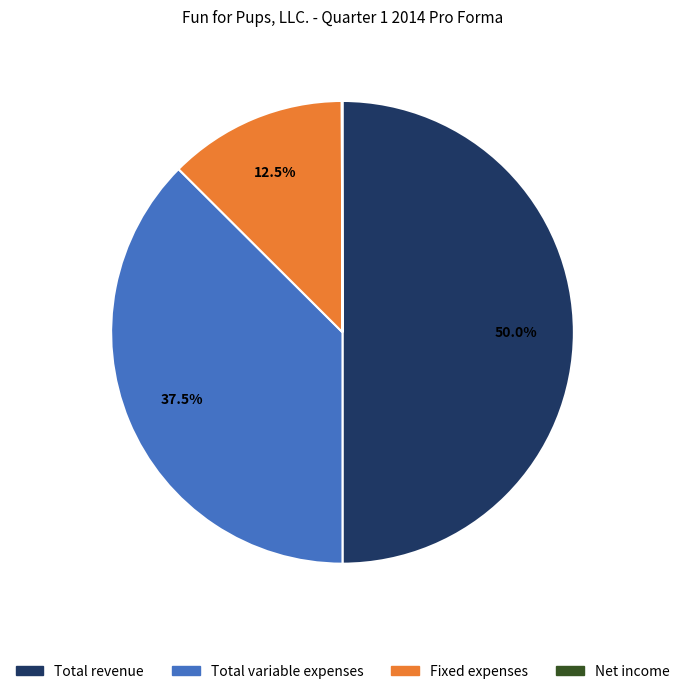

Which slice is the largest?

Total revenue